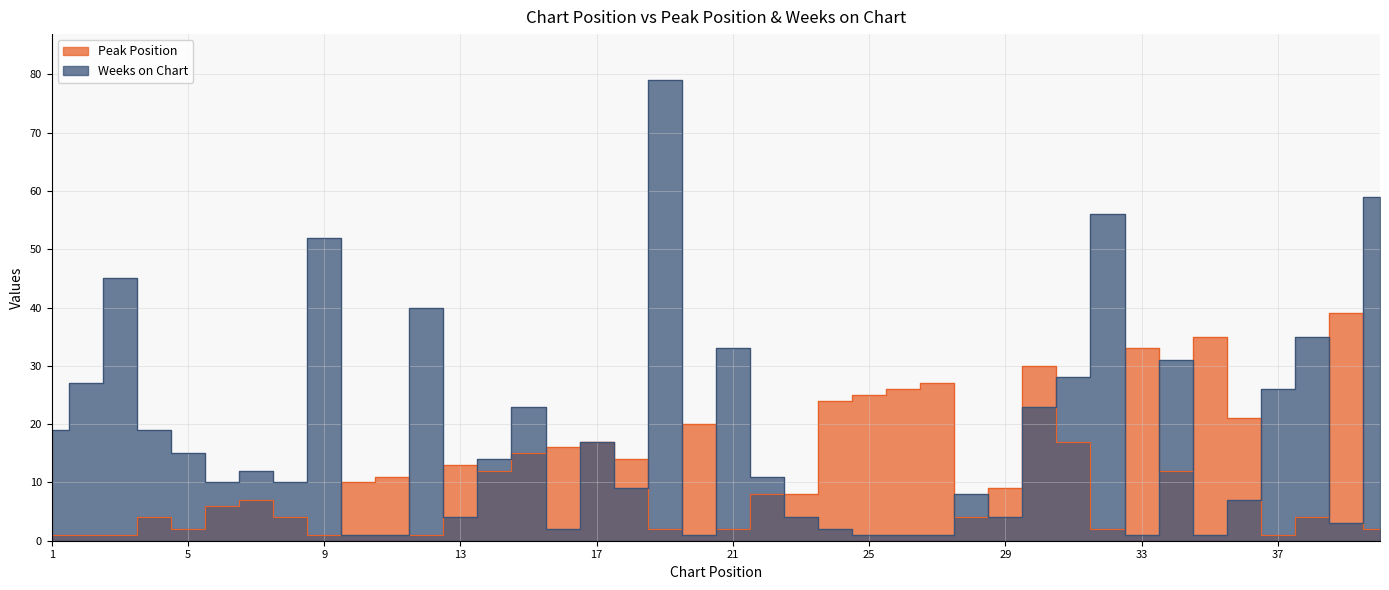

Where is Weeks on Chart nearest to the value 40?

12